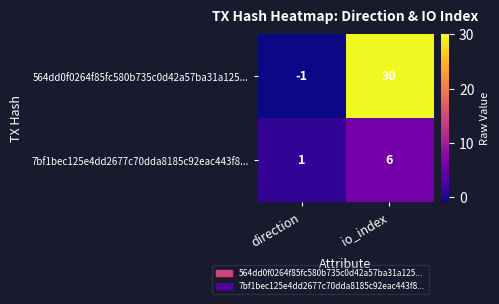

What is the maximum value shown in the chart?

30